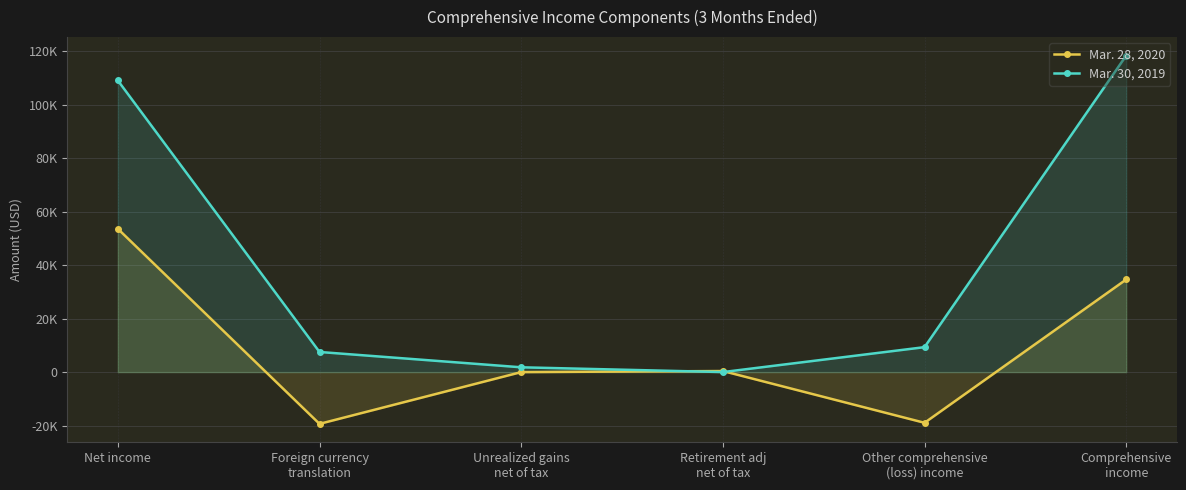

What is the lowest value of the Mar. 28, 2020 series?

-19344